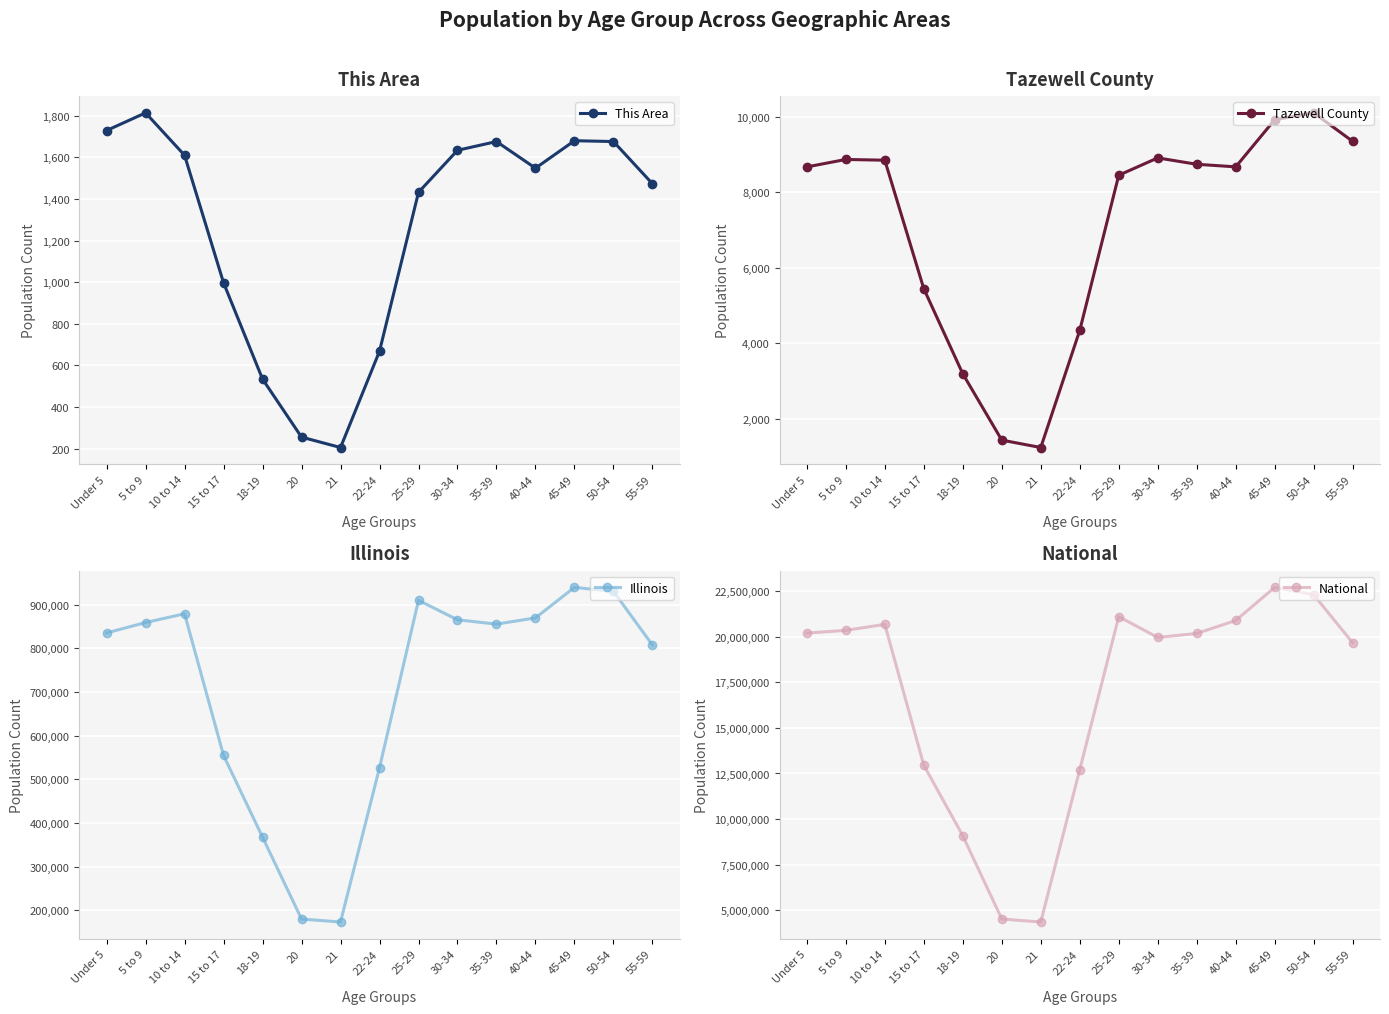

The value of This Area at 35-39 is 2999. True or false?

False